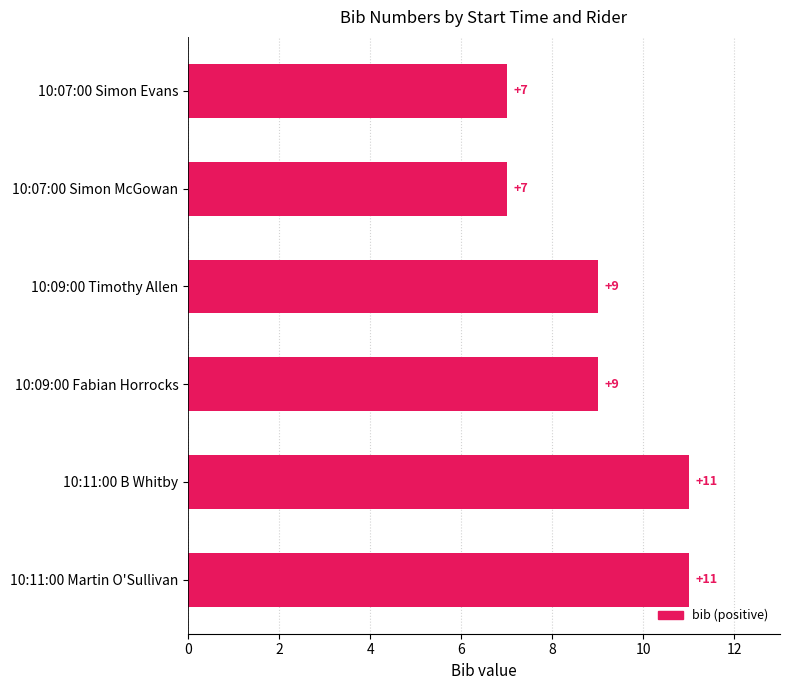

How many data points are less than 9?

2